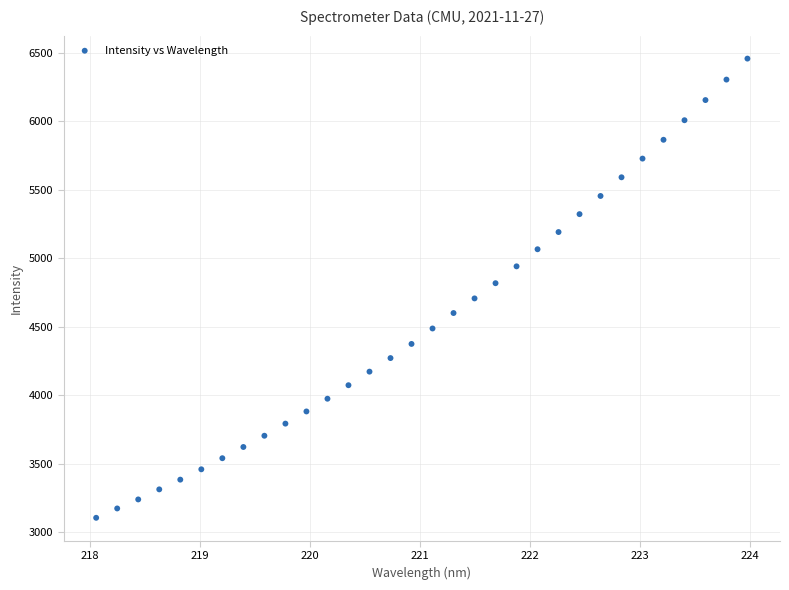

What is the range of Y values (max minus min)?

3355.5